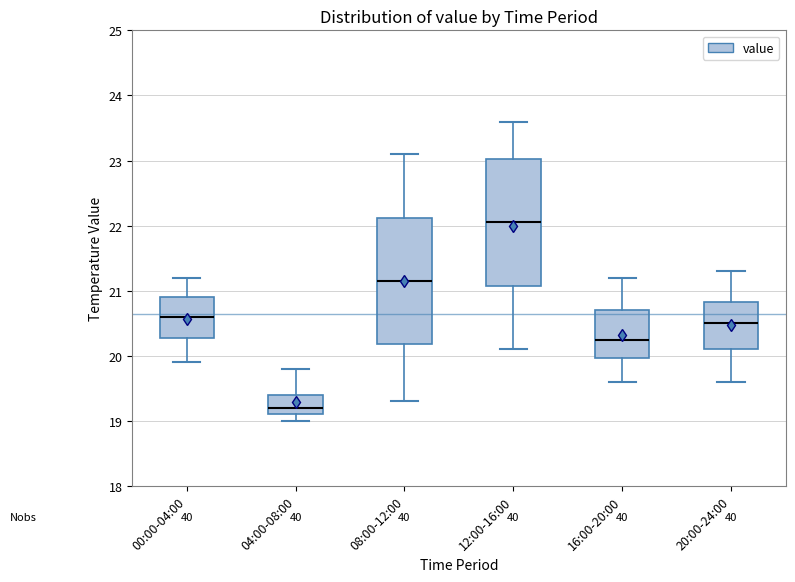

Where is the upper edge of the box for 04:00-08:00 on the y-axis? The values are not printed on the chart, so give them approximately, as read against the axis.

19.4